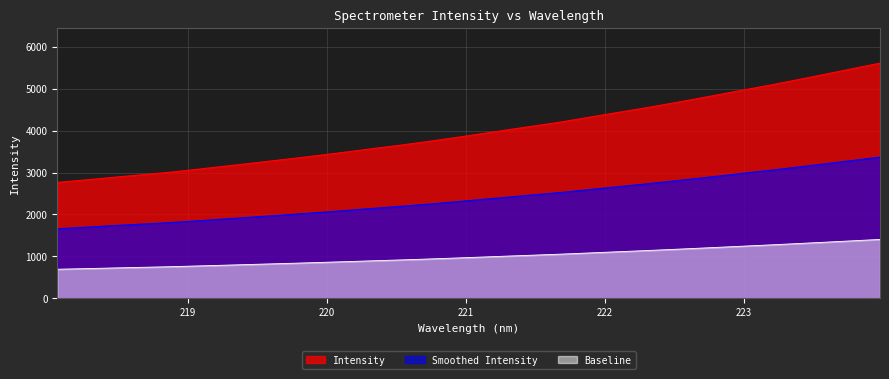

What is the sum of all values?

76626.8